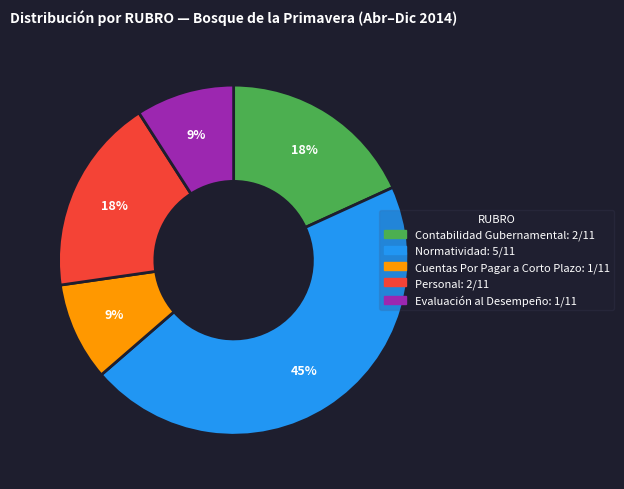

Does any single category account for the majority?

No